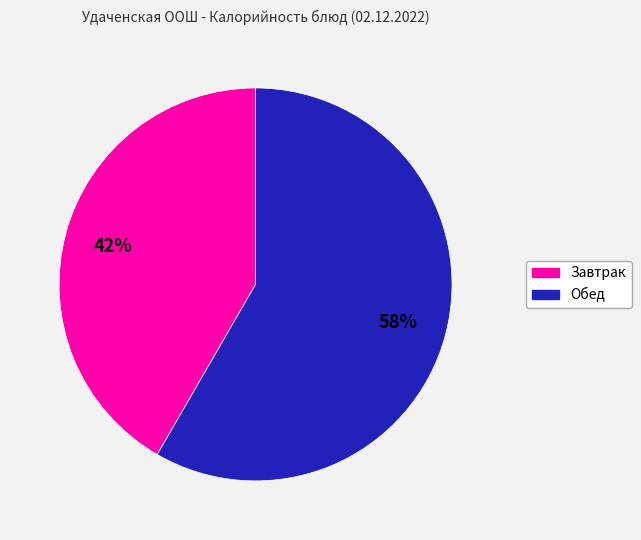

How many segments does this pie chart have?

2